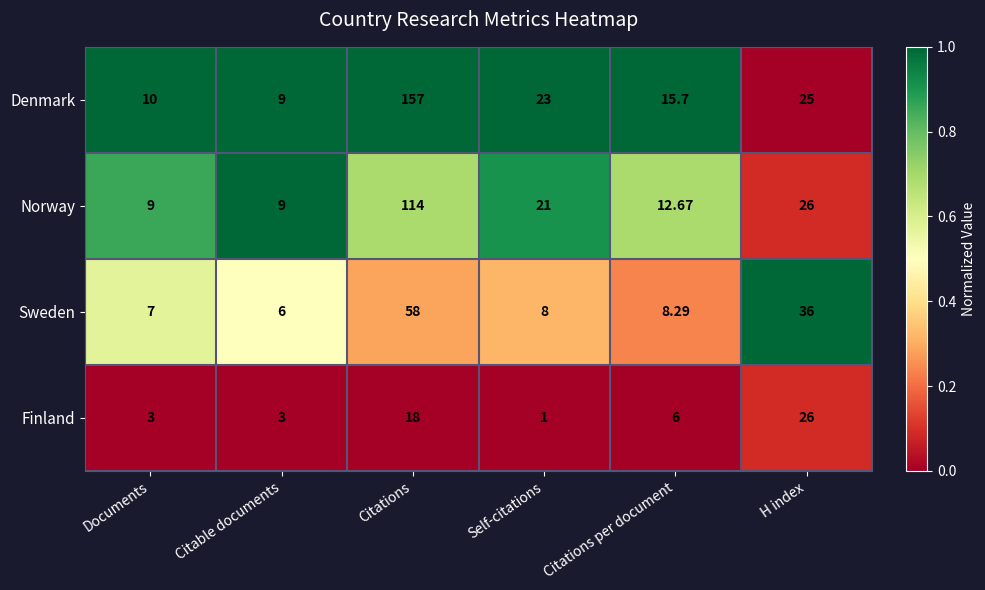

At which label is Finland closest to 13?

Citations